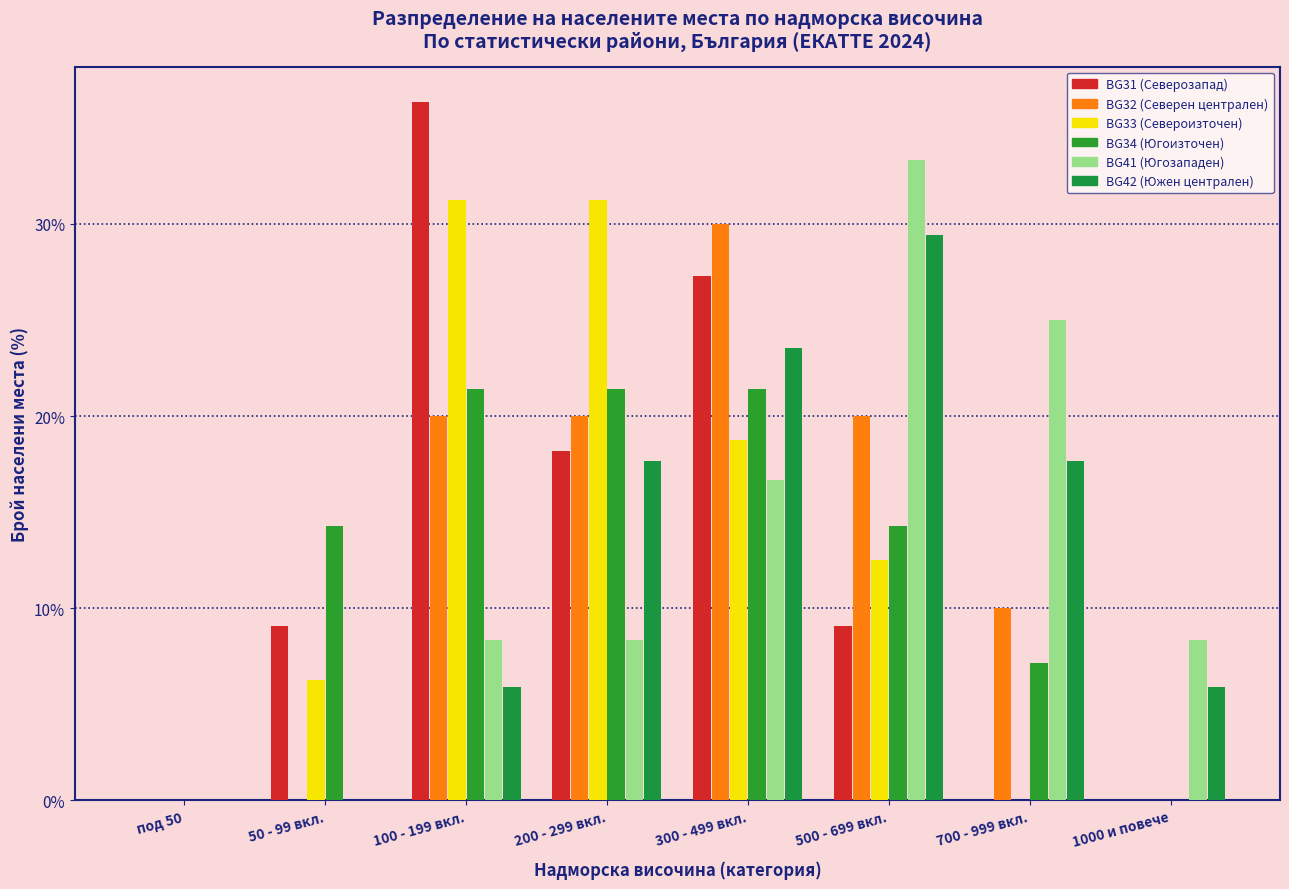

Does the chart contain stacked bars?

No